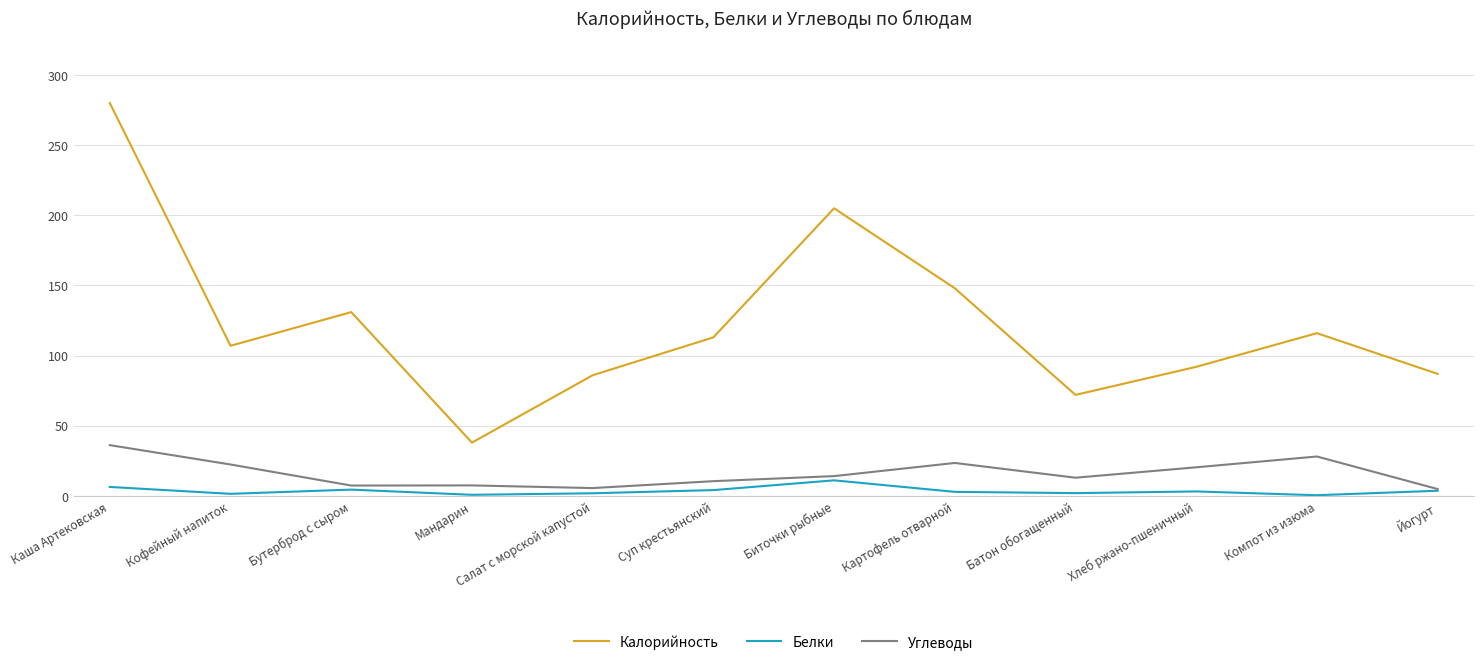

What position from the right is Салат с морской капустой?

8